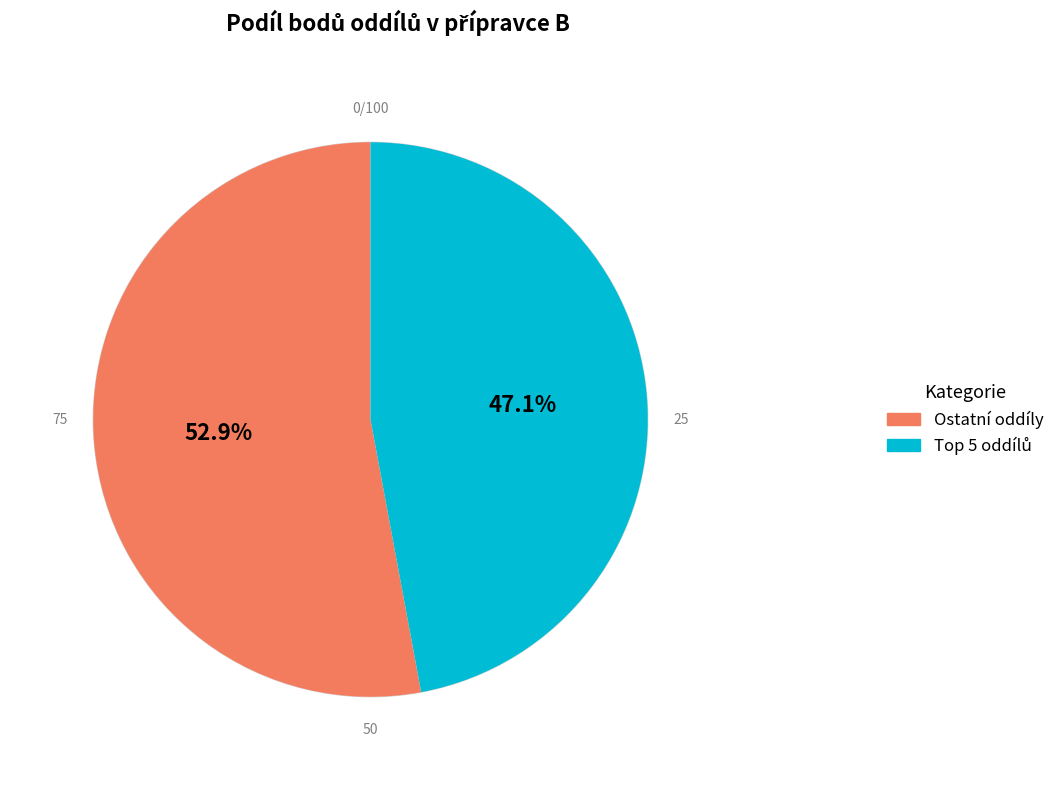

Does any single category account for the majority?

Yes